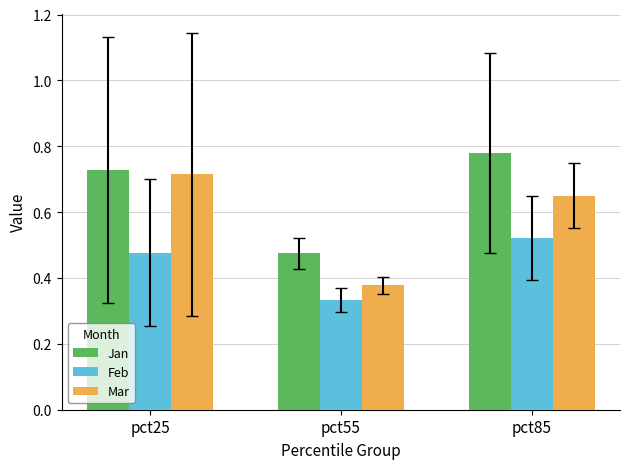

Where is Feb nearest to the value 0?

pct55